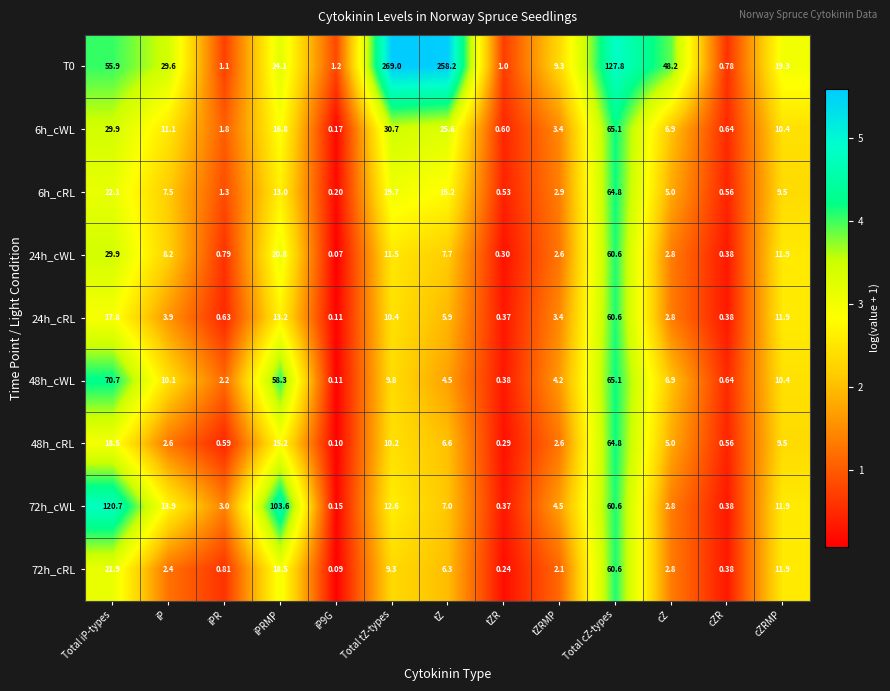

At which label does 24h_cRL first exceed 3?

Total iP-types